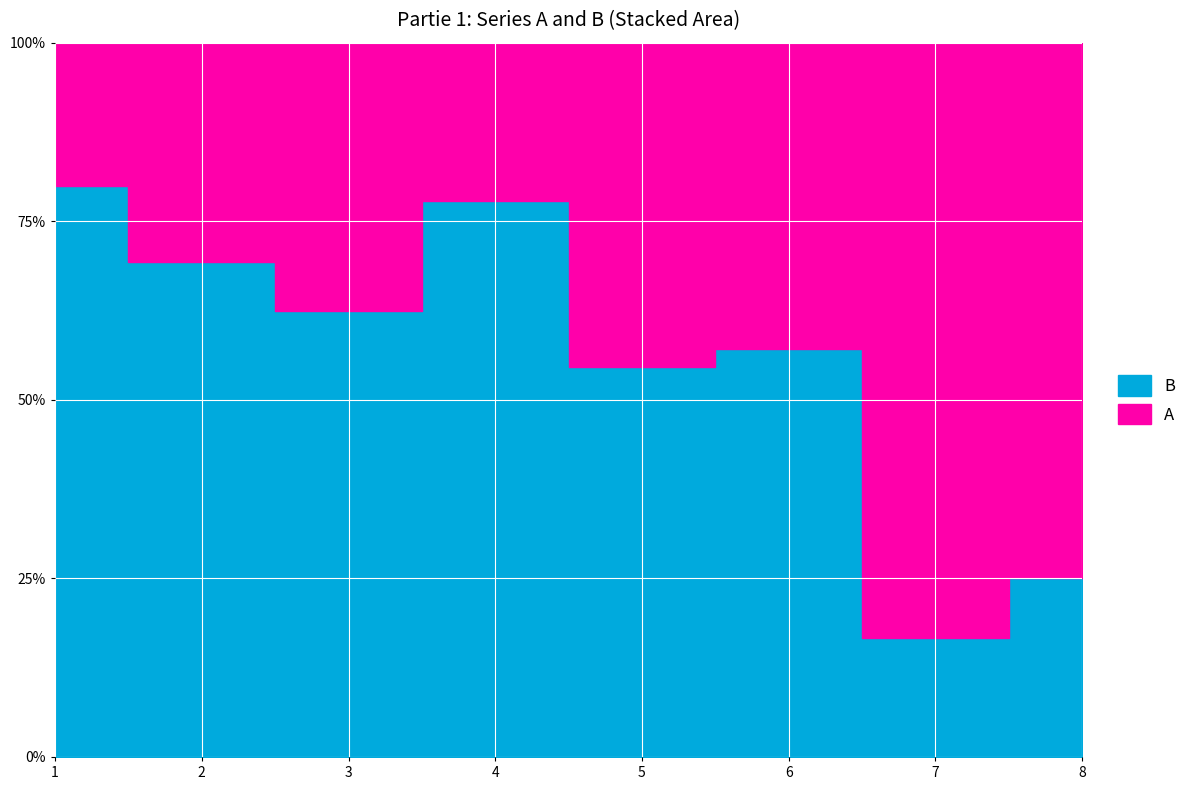

What is the average value of the B series?

5